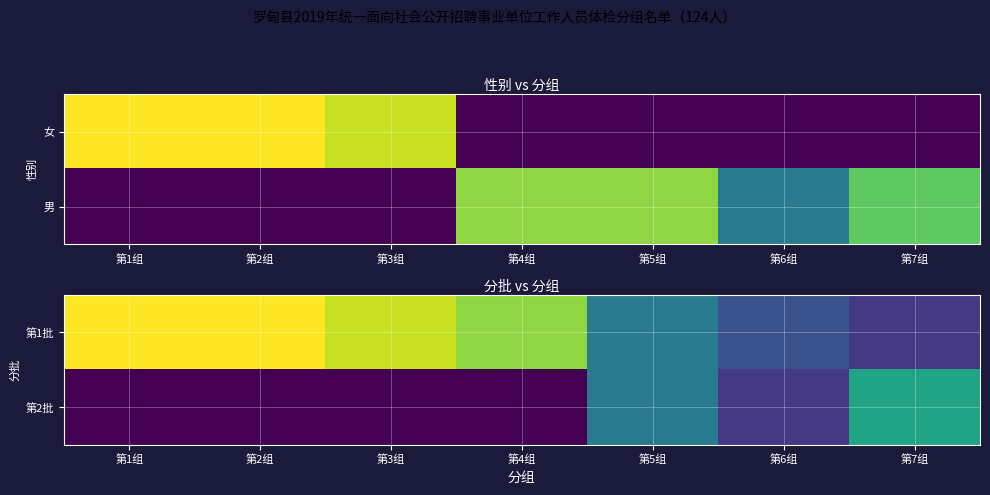

At 第1组, list the series in order from largest to smallest.

第1批, 第2批